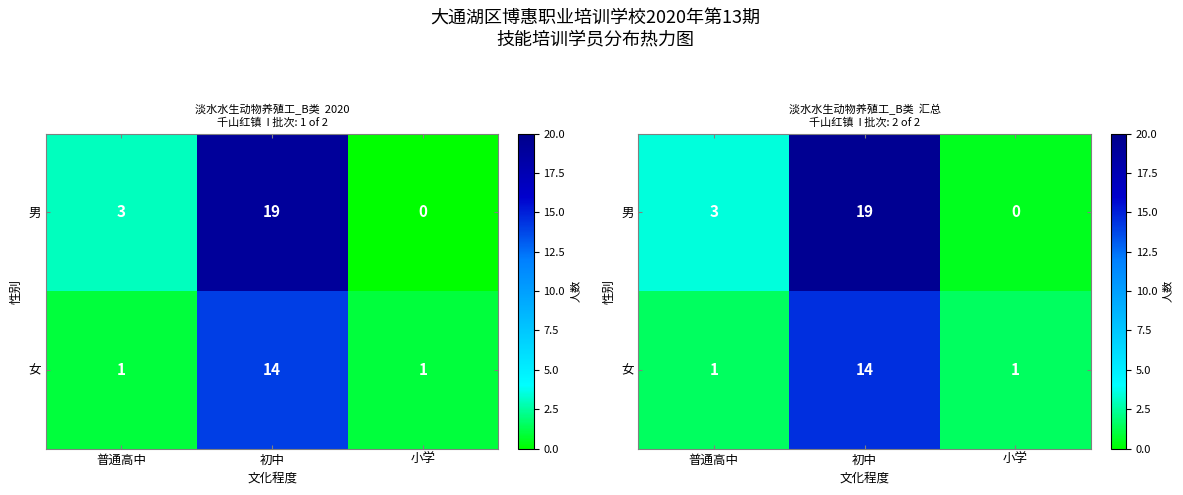

The 男 series shows 0.3 at 小学. True or false?

False